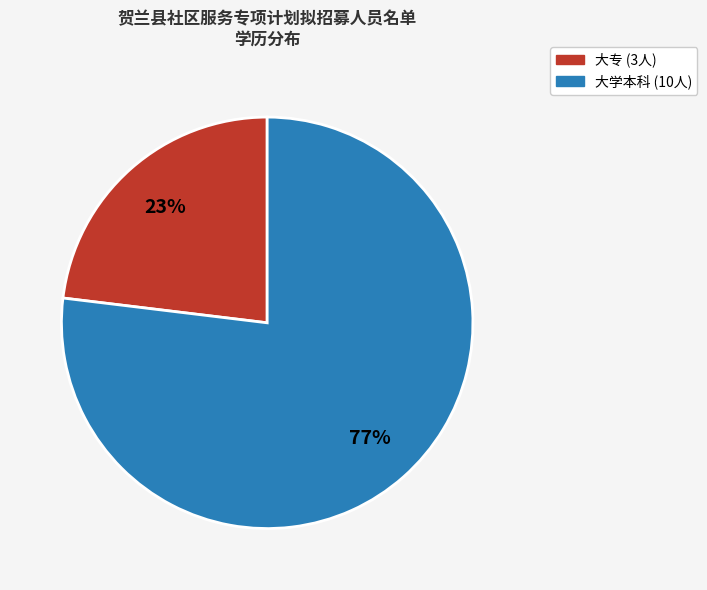

Is there any slice that represents more than half of the pie?

Yes